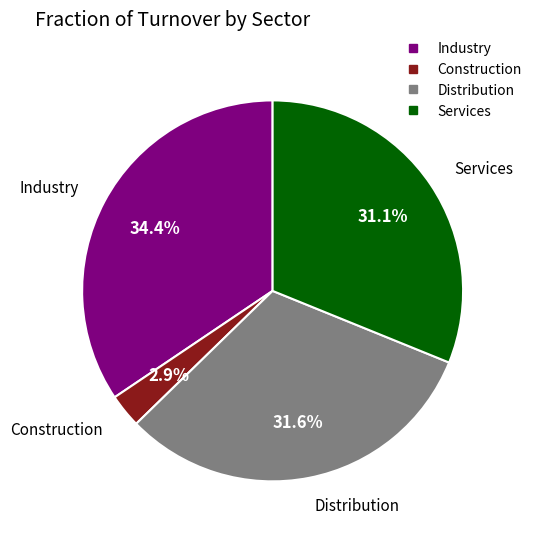

What percentage do Industry and Distribution together represent?

66.0%